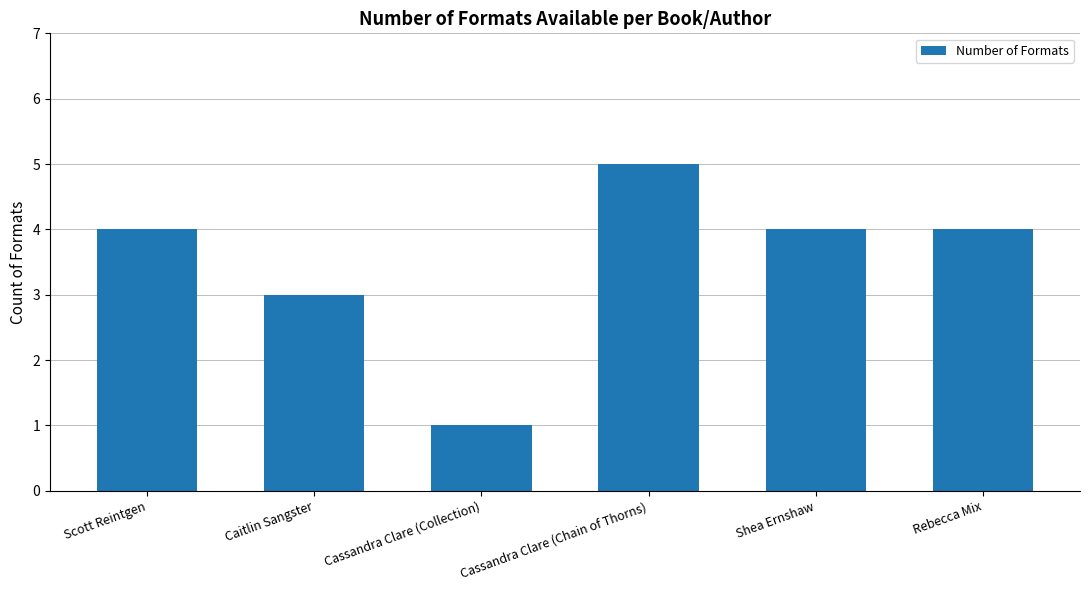

Reading left to right, extract all data points from this chart.

4	3	1	5	4	4